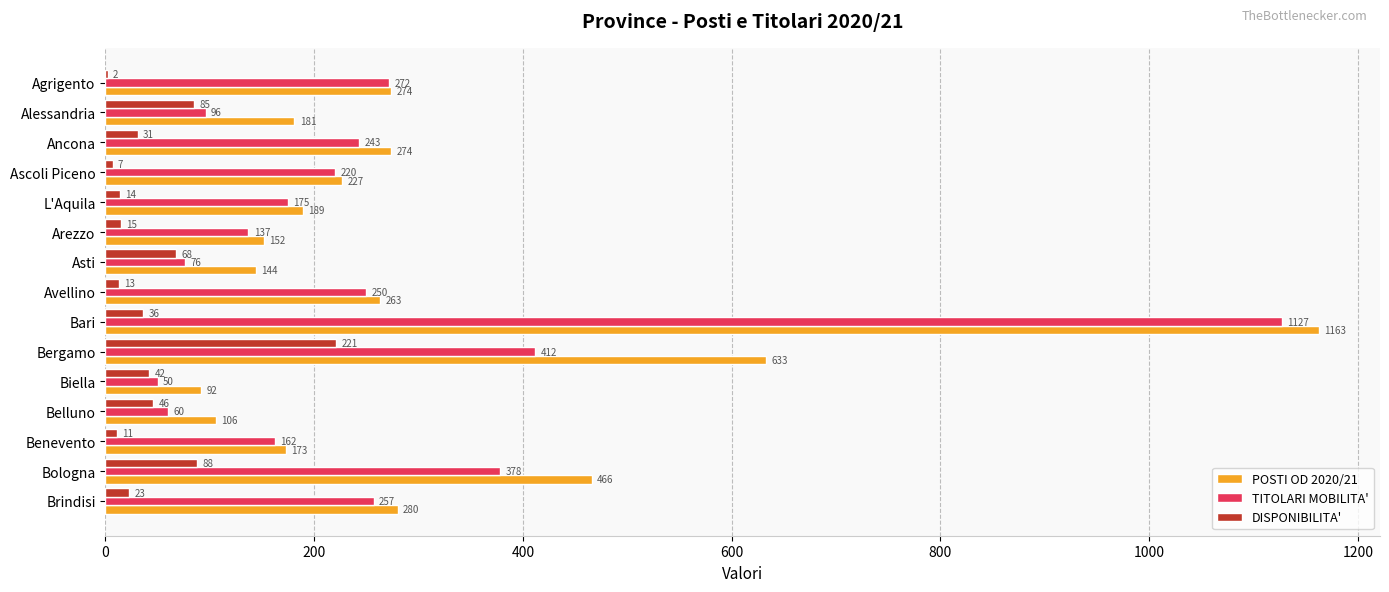

What is the sum of all DISPONIBILITA' values?

702